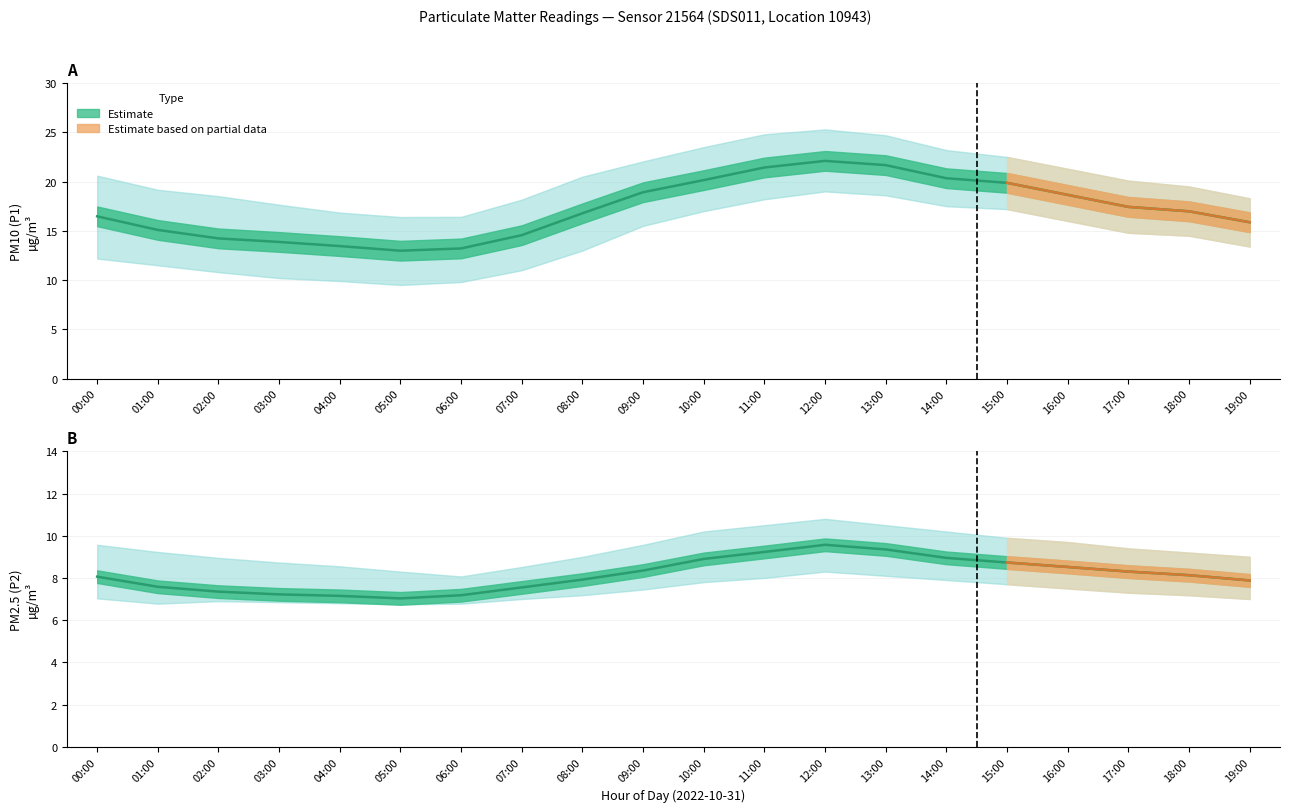

What is the label of the 17th point from the right?

03:00